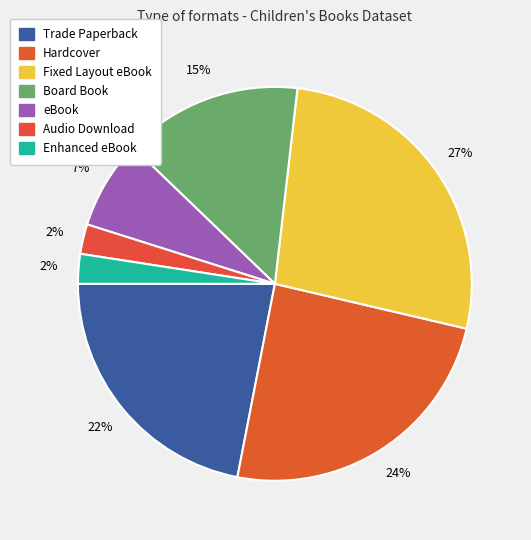

Is there any slice that represents more than half of the pie?

No